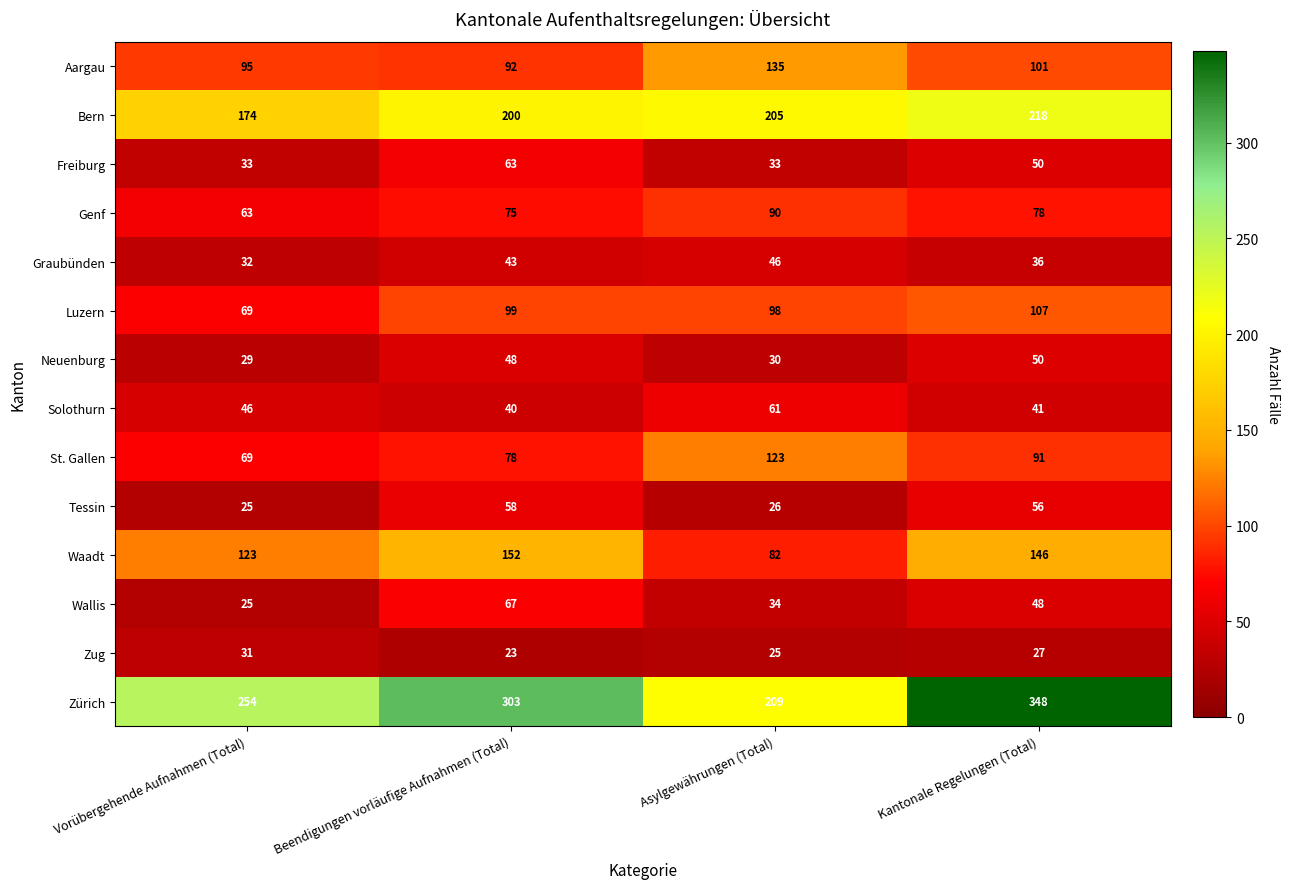

Count the number of data series in this chart.

14